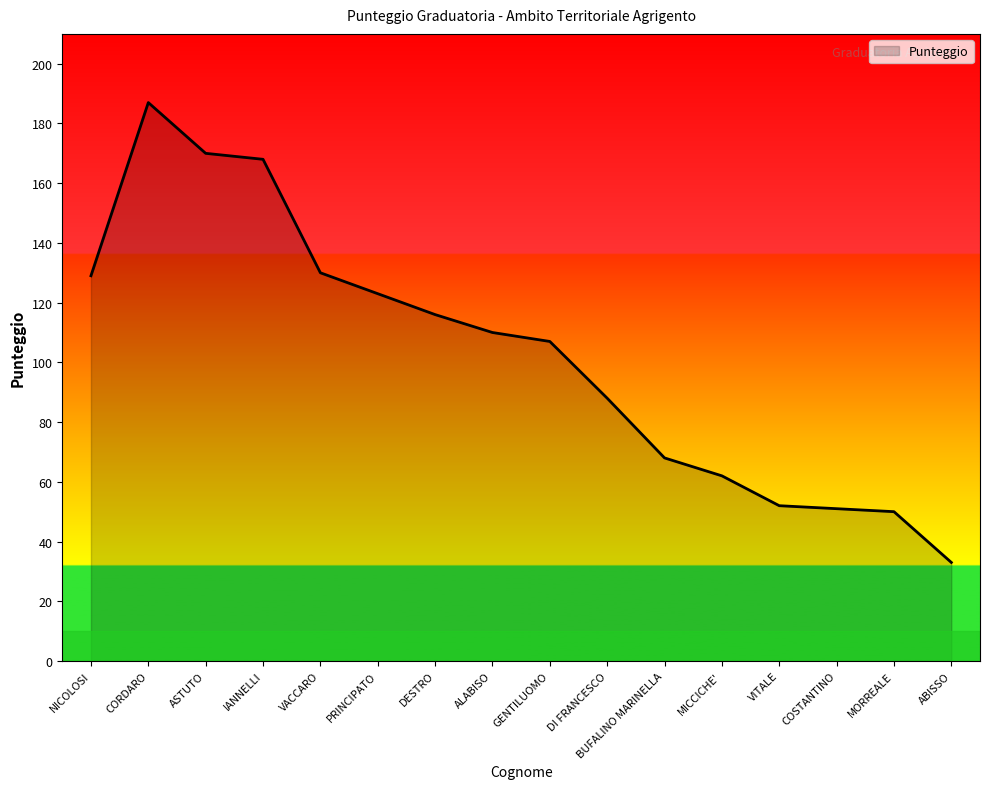

The value at PRINCIPATO is 123. True or false?

True